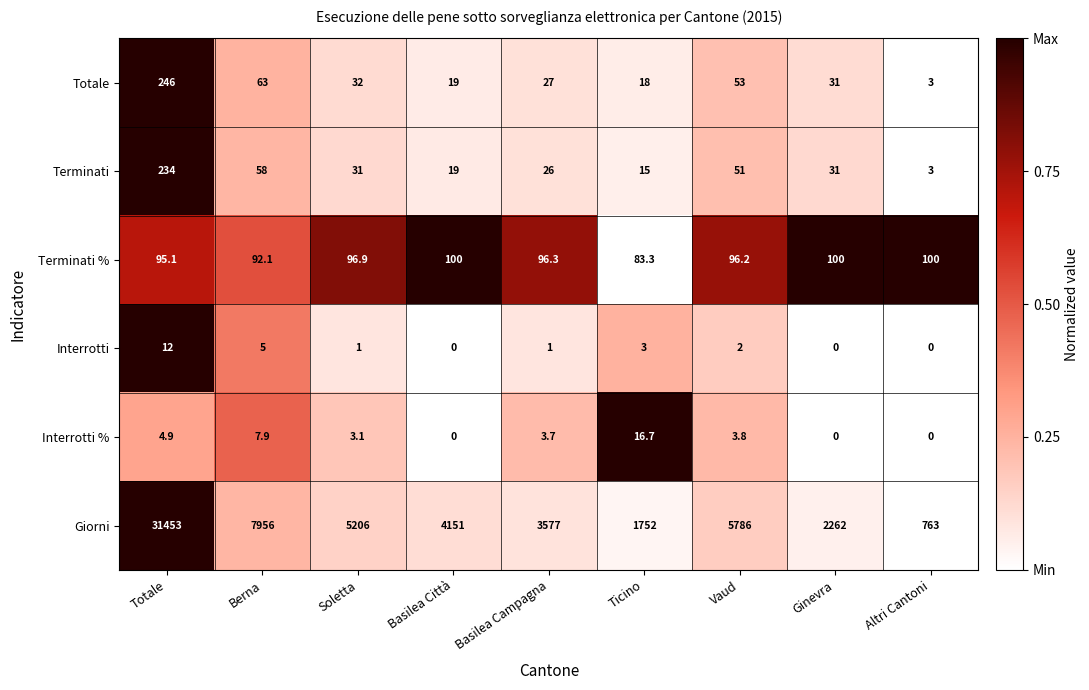

Rank the series at Vaud from highest to lowest value.

Giorni, Terminati %, Totale, Terminati, Interrotti %, Interrotti